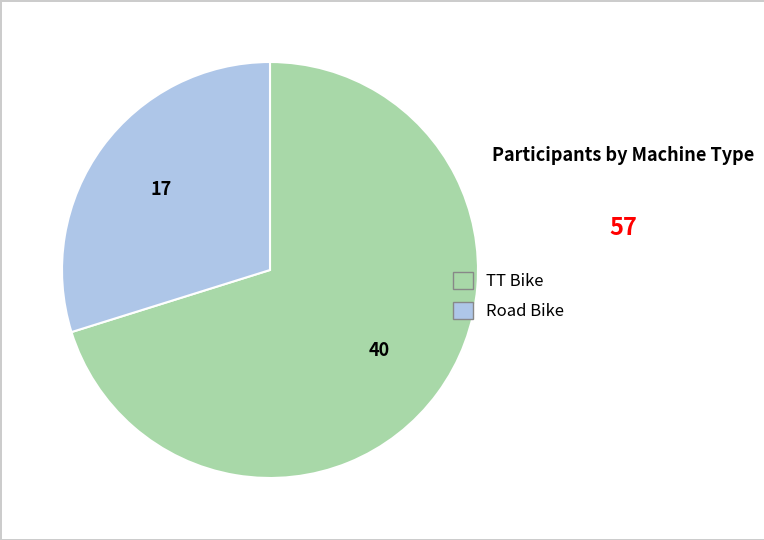

Rank the categories by value from lowest to highest.

Road Bike, TT Bike